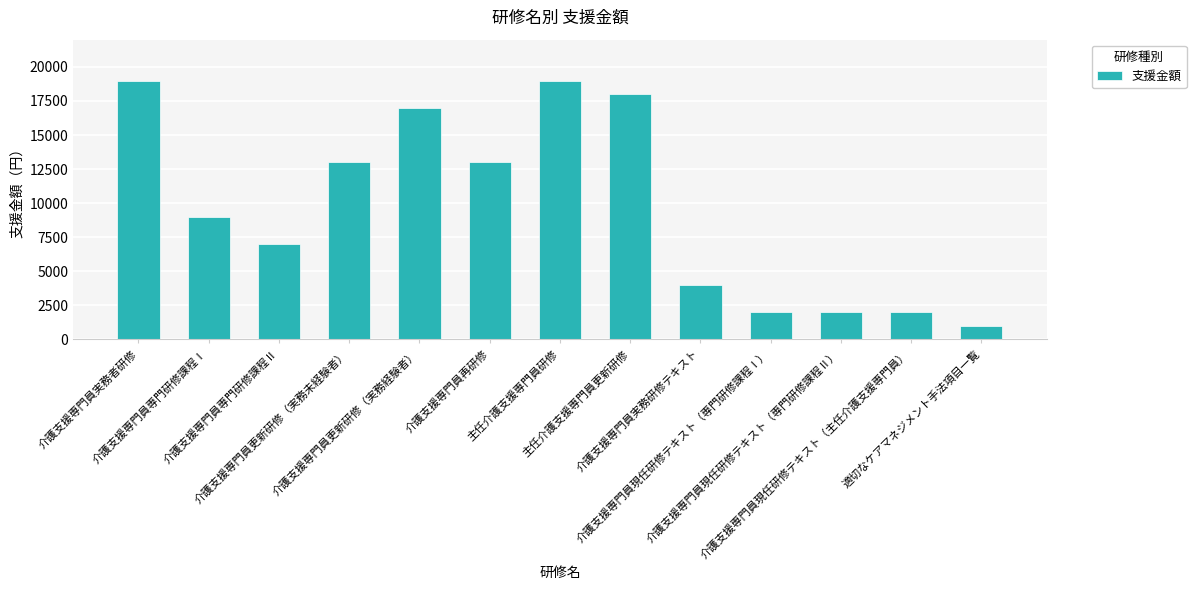

What is the sum of the values at 介護支援専門員実務者研修 and 介護支援専門員現任研修テキスト（専門研修課程Ⅰ）?

21000